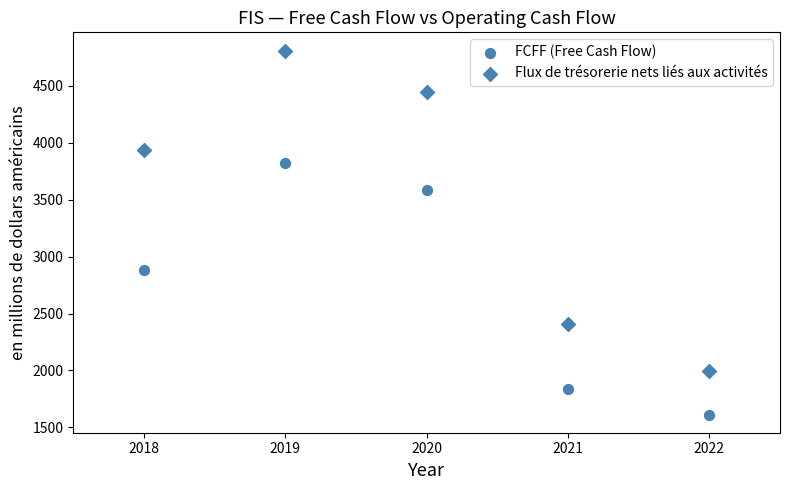

Count the number of points in this scatter plot.

10